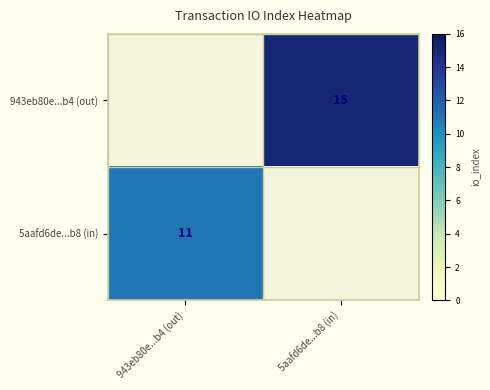

True or false: 943eb80e...b4 (out) has a value of 15 at 5aafd6de...b8 (in).

True